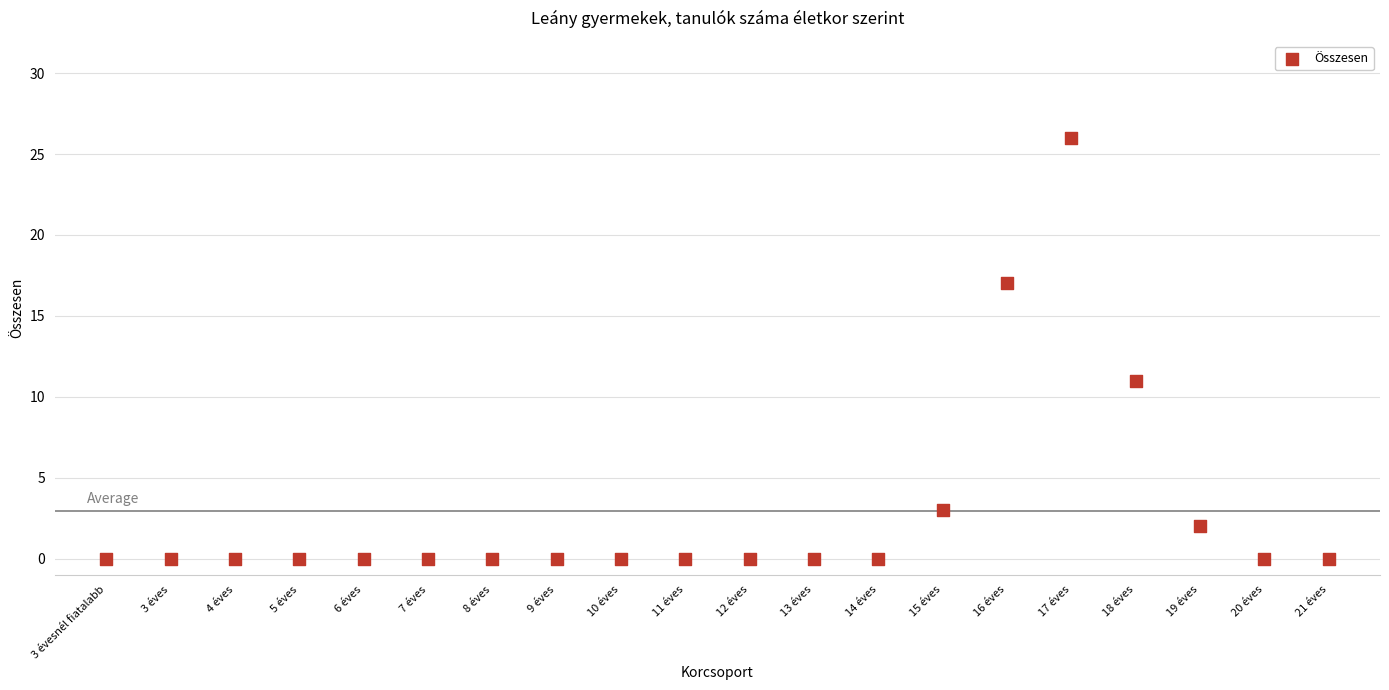

What Y value in the scatter plot is closest to 13?

11